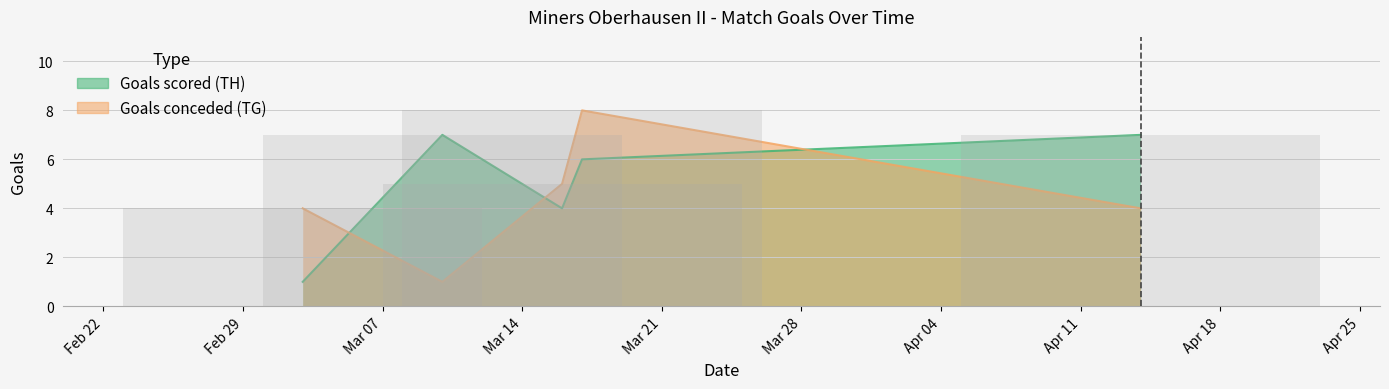

At 2024-03-03, list the series in order from smallest to largest.

Goals scored (TH), Goals conceded (TG)